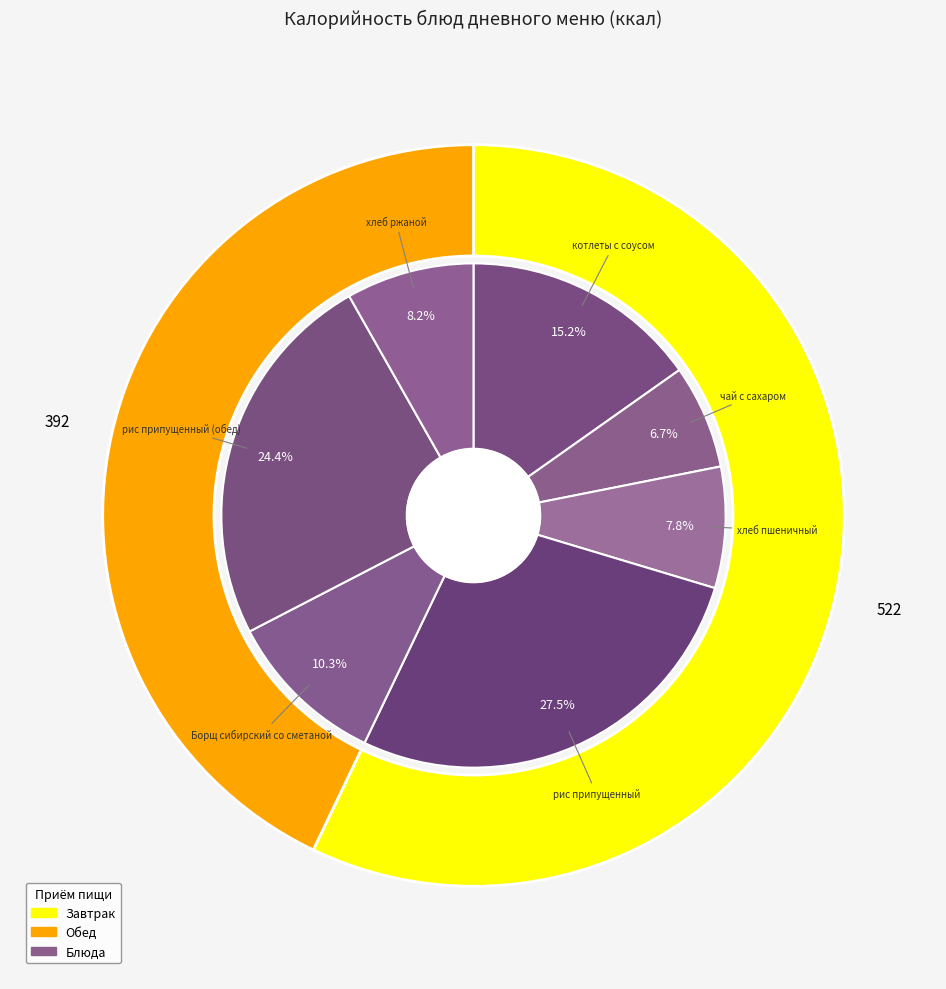

The хлеб ржаной slice represents 8% of the pie. True or false?

True